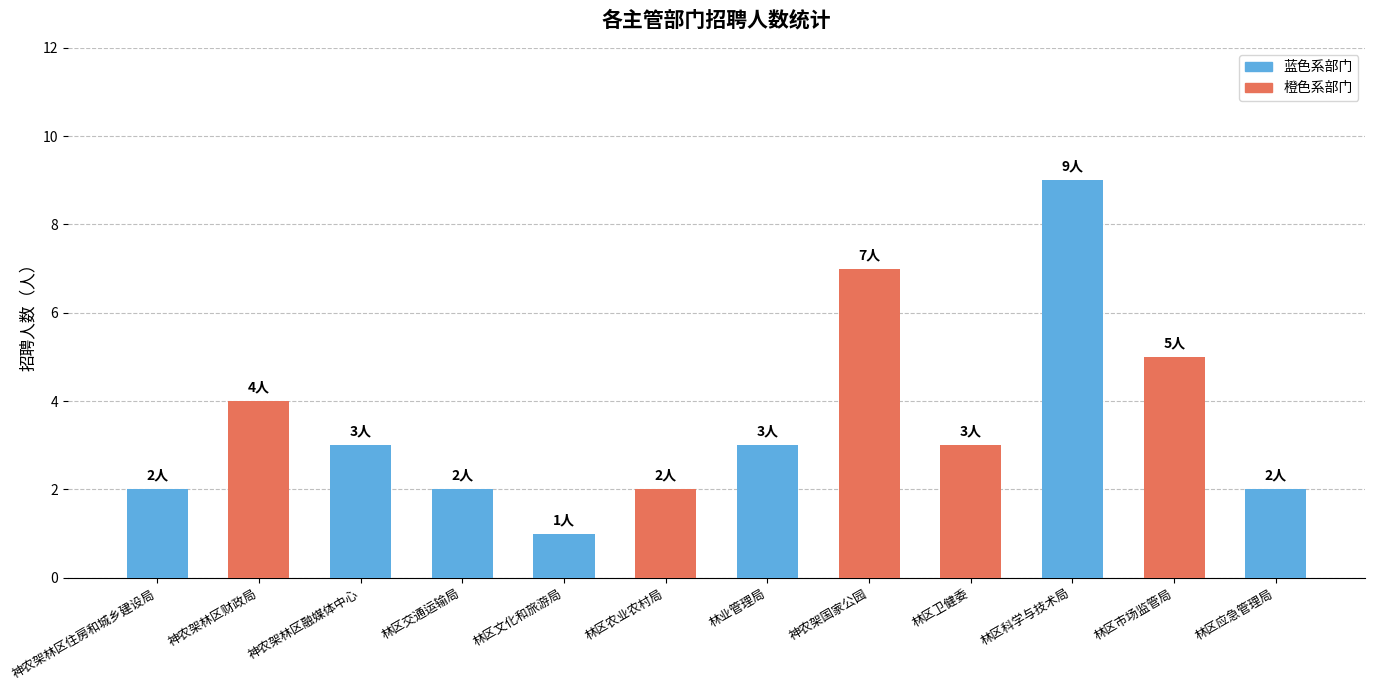

Reading left to right, what are all the values shown in this chart?

神农架林区住房和城乡建设局=2	神农架林区财政局=4	神农架林区融媒体中心=3	林区交通运输局=2	林区文化和旅游局=1	林区农业农村局=2	林业管理局=3	神农架国家公园=7	林区卫健委=3	林区科学与技术局=9	林区市场监管局=5	林区应急管理局=2